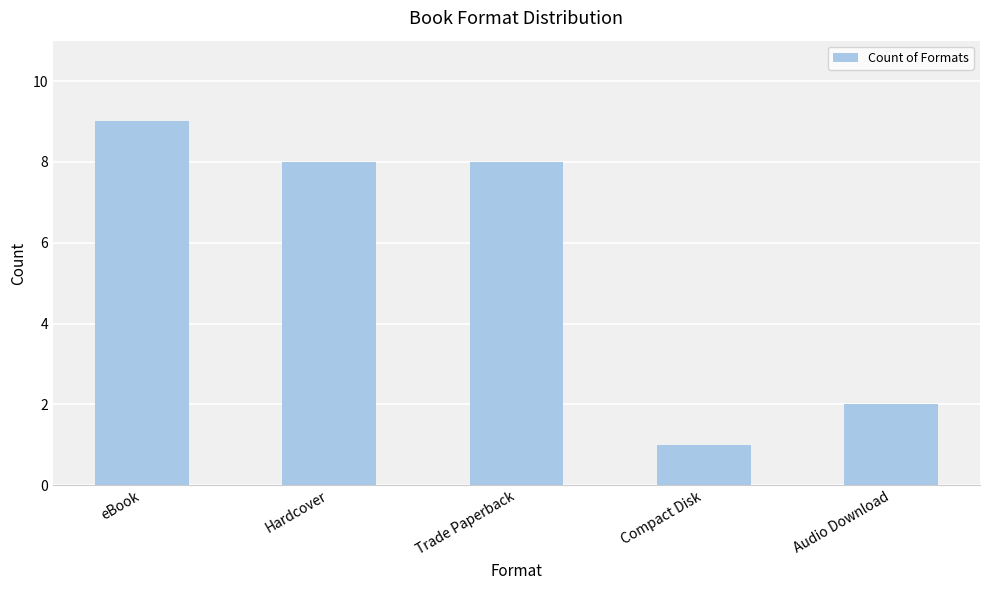

Which category has the highest value across all series?

eBook